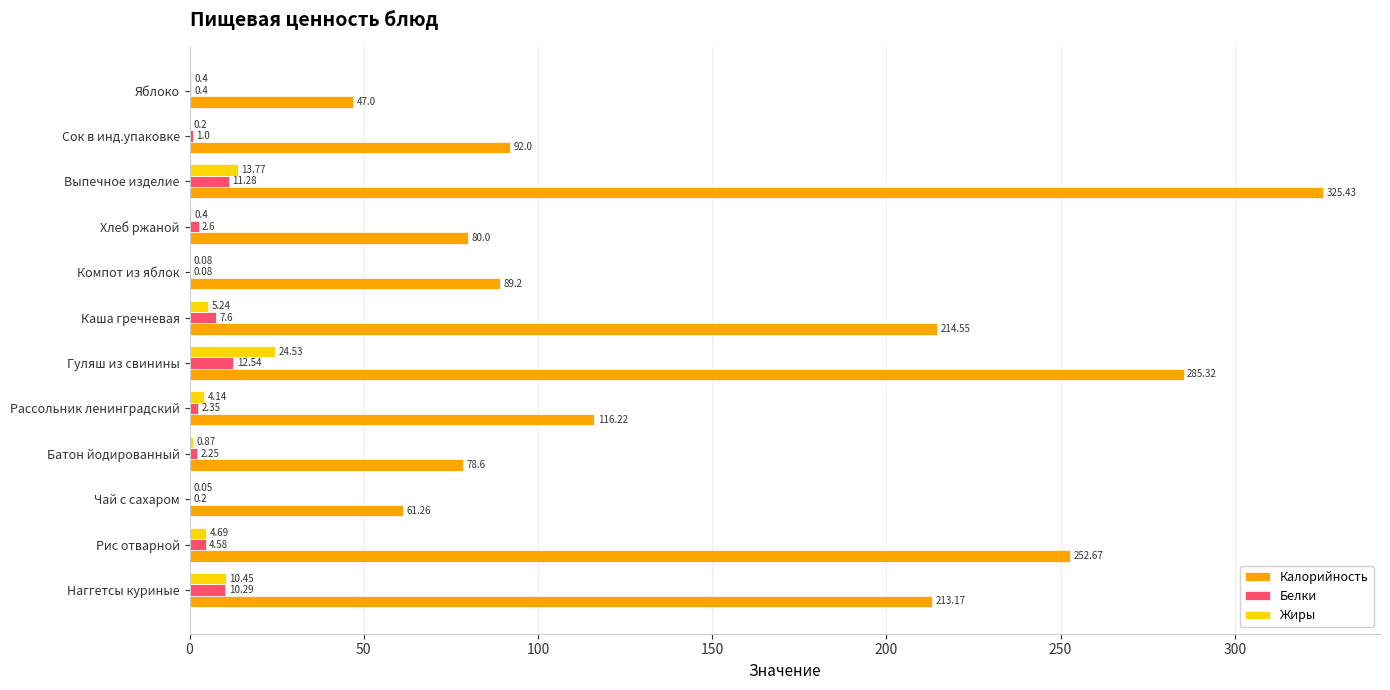

What is the total value across all series at Рис отварной?

261.9